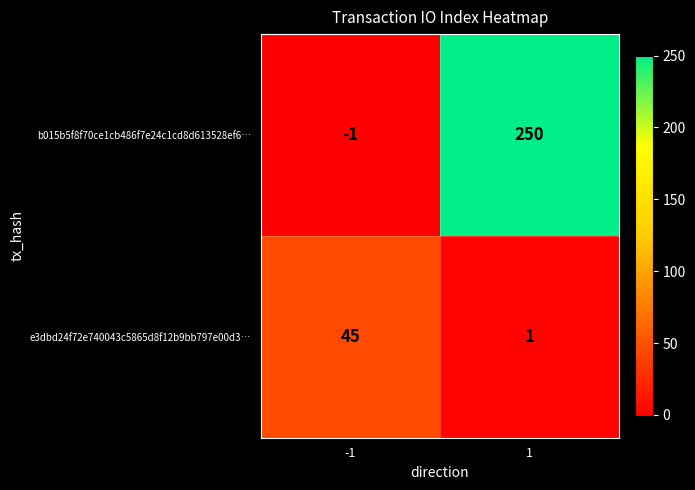

At which category does the chart reach its minimum across all series?

-1